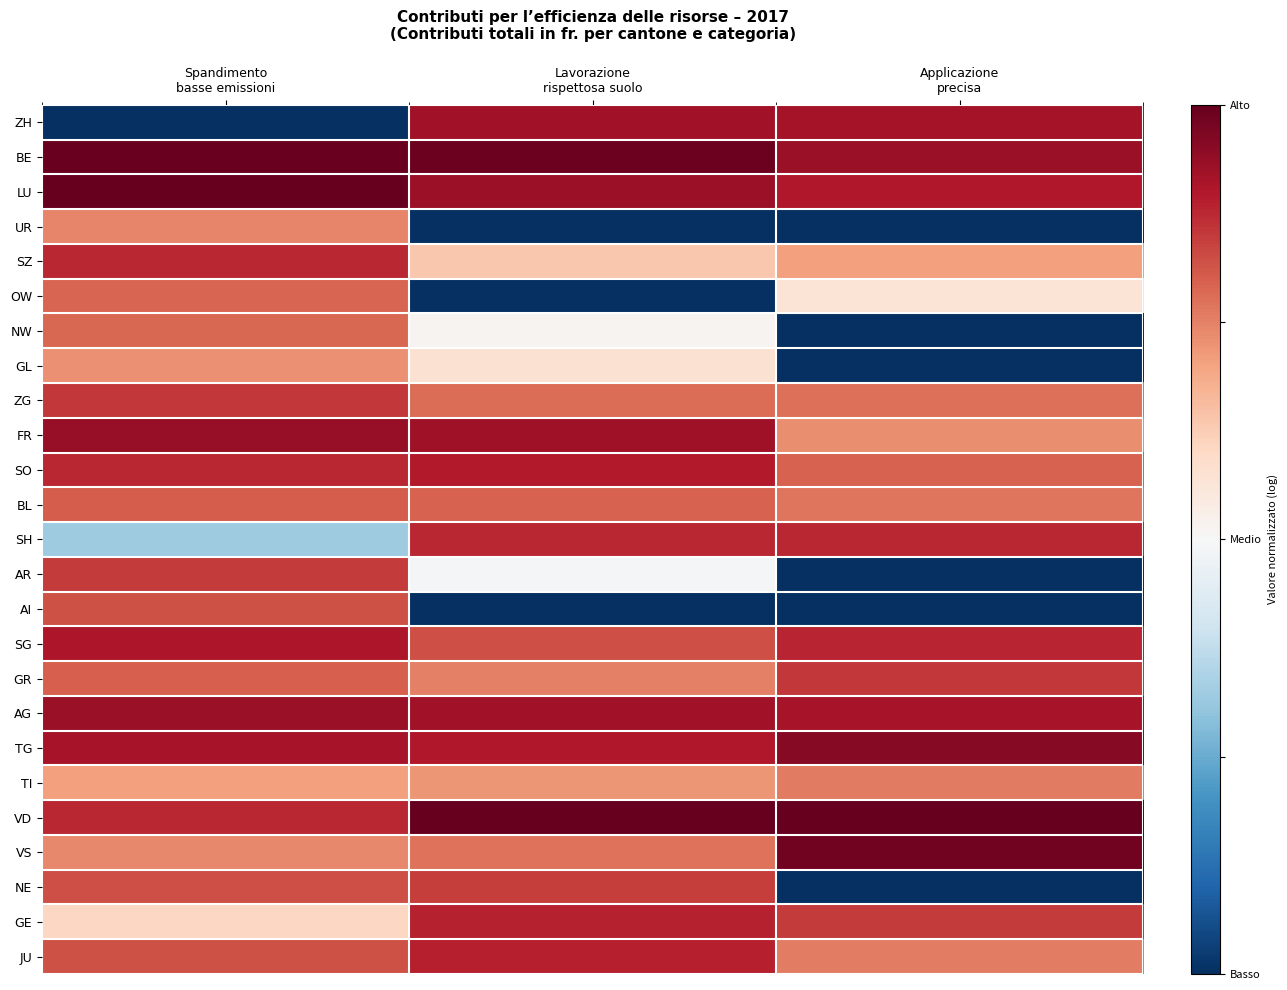

What is the greatest value displayed?

1.0